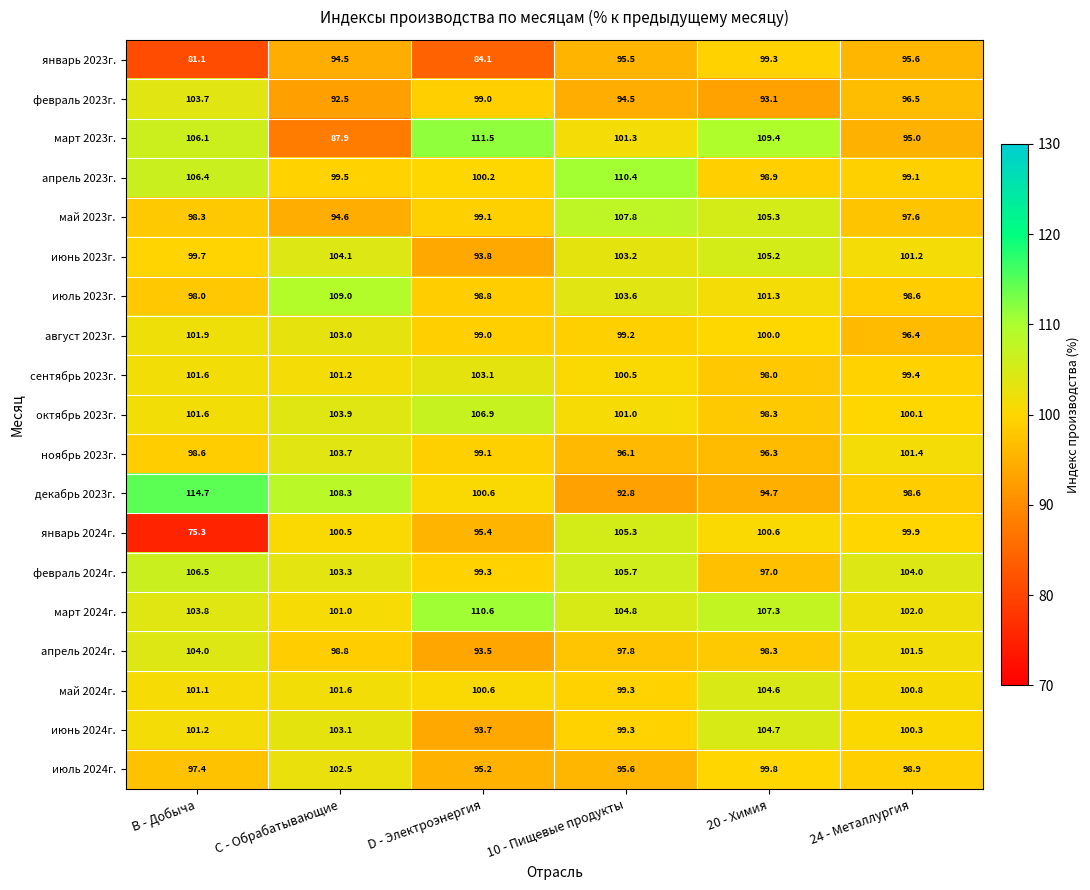

What is the difference between the second highest and minimum values in the май 2023г. series?

10.7